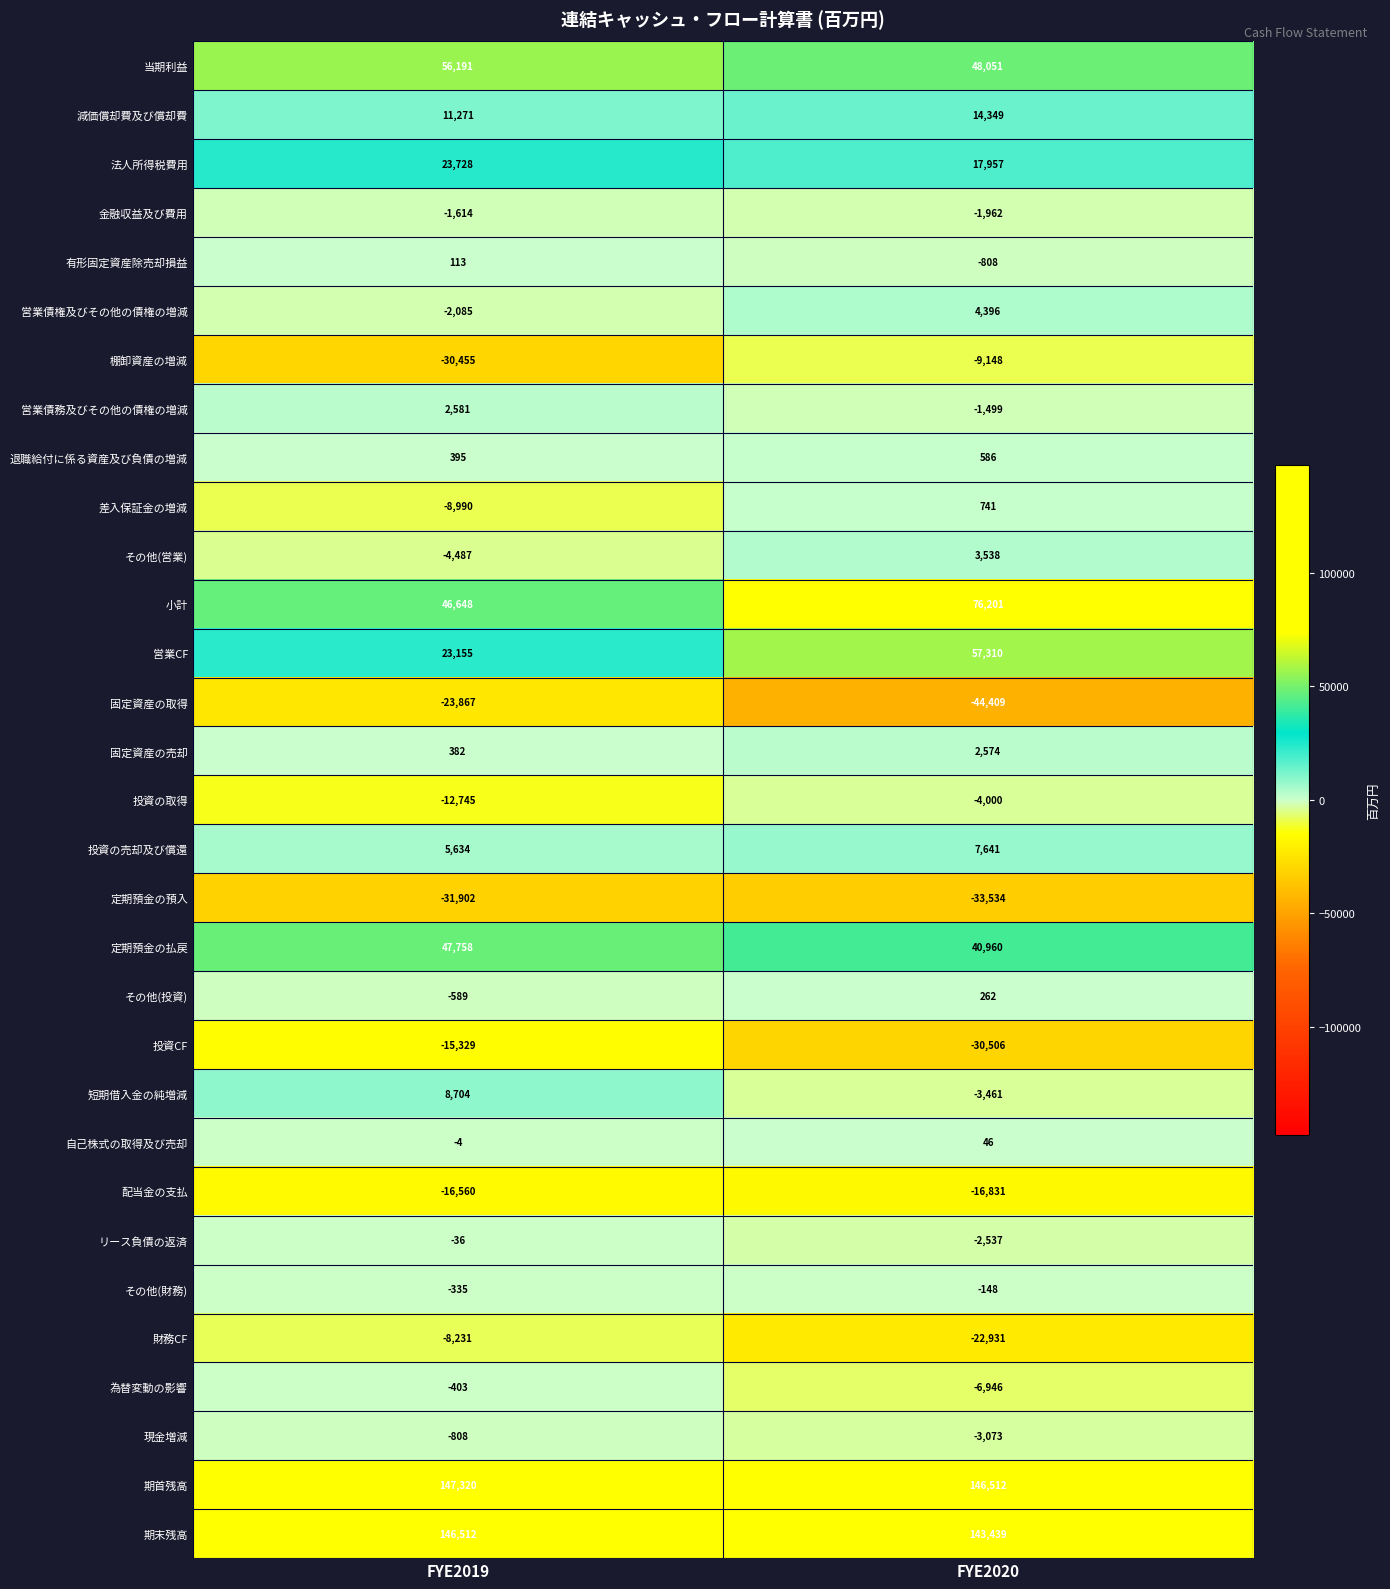

How many values in 有形固定資産除売却損益 are above zero?

1